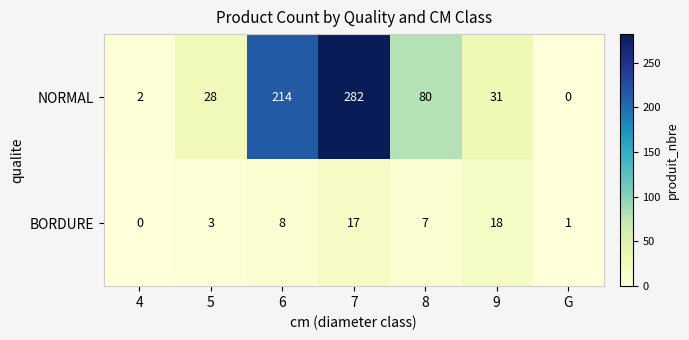

What is the average value of the NORMAL series?

91